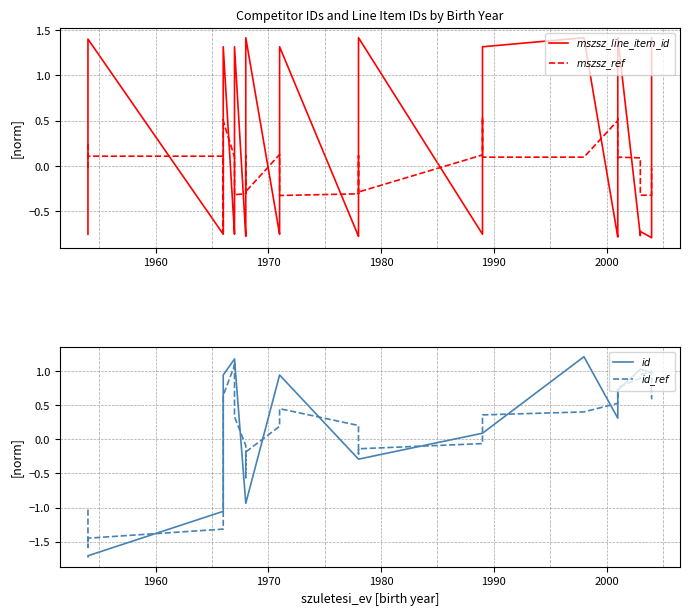

How many interior local peaks does the $mszsz\_ref$ series have?

8